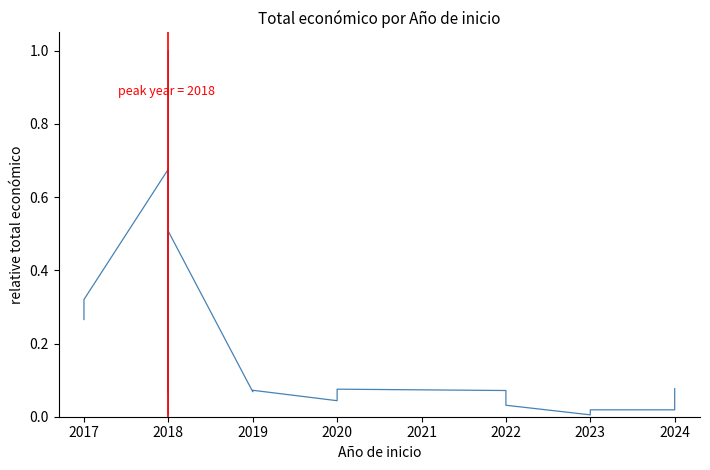

What position from the right is 2020?

17